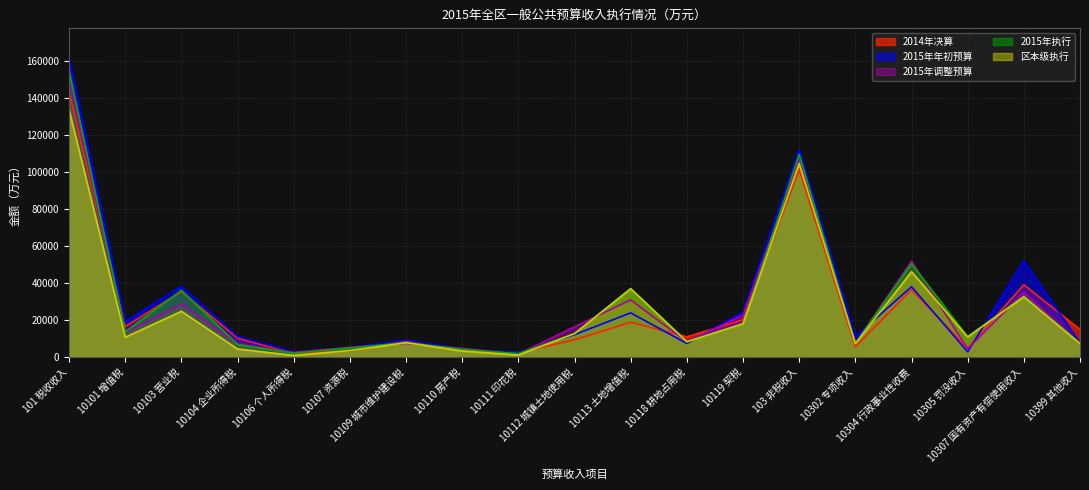

What is the sum of all 区本级执行 values?

476932